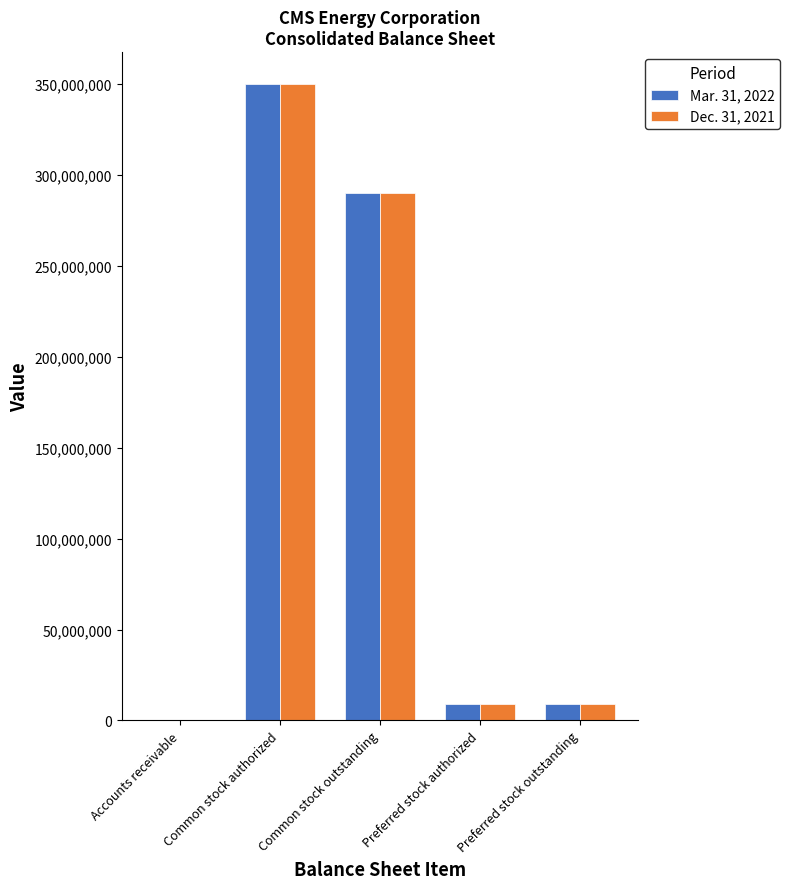

How many series are shown in this chart?

2